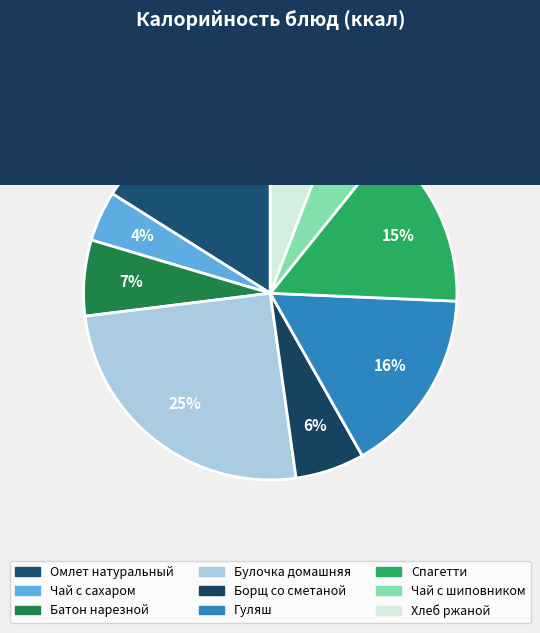

To the nearest percent, what is the average slice percentage?

11%